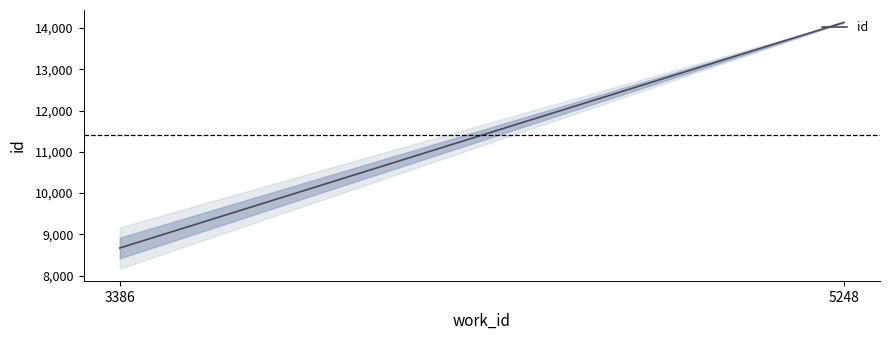

True or false: the data shows 8667 at 3386.

True